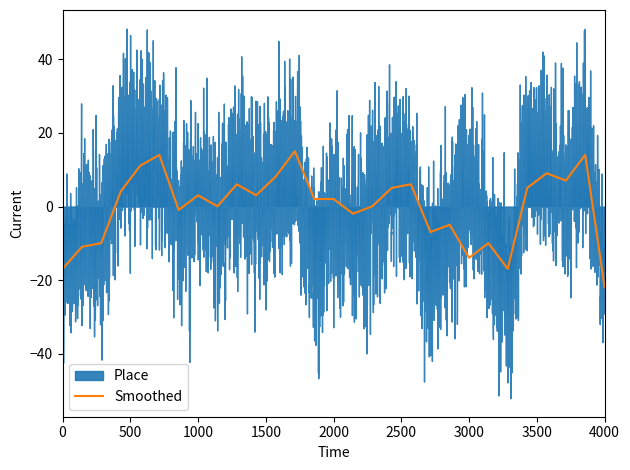

What is the minimum value for Smoothed?

-16.9